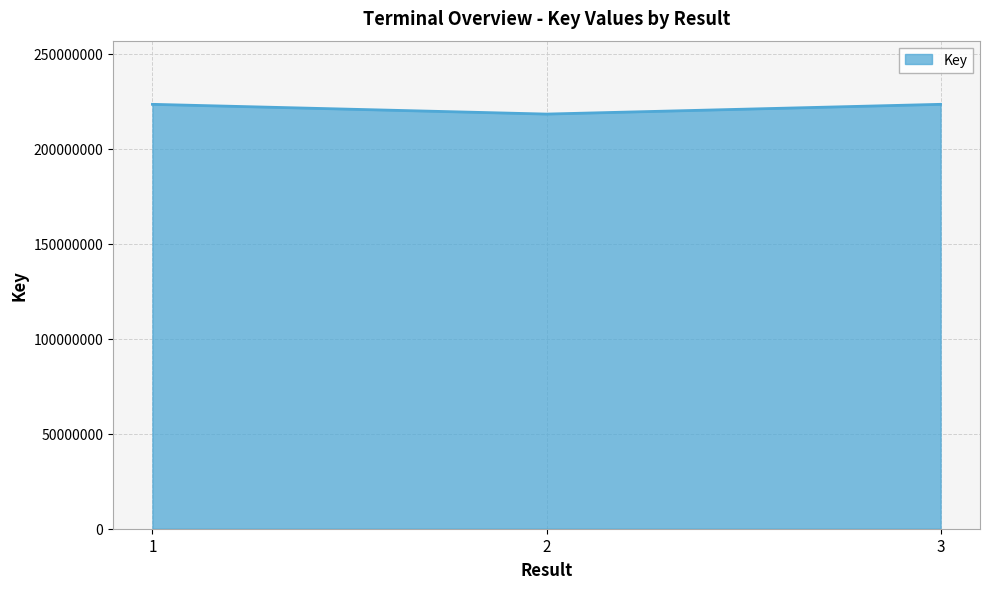

What is the change in value from 2 to 3?

+5130877